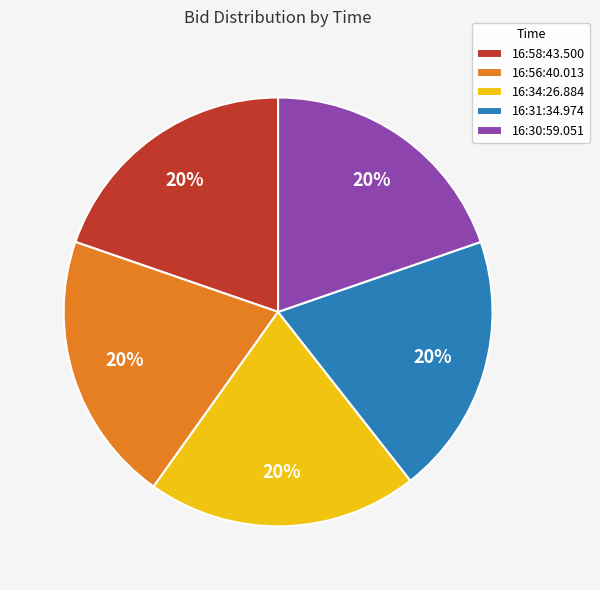

To the nearest percent, what is the average slice percentage?

20%